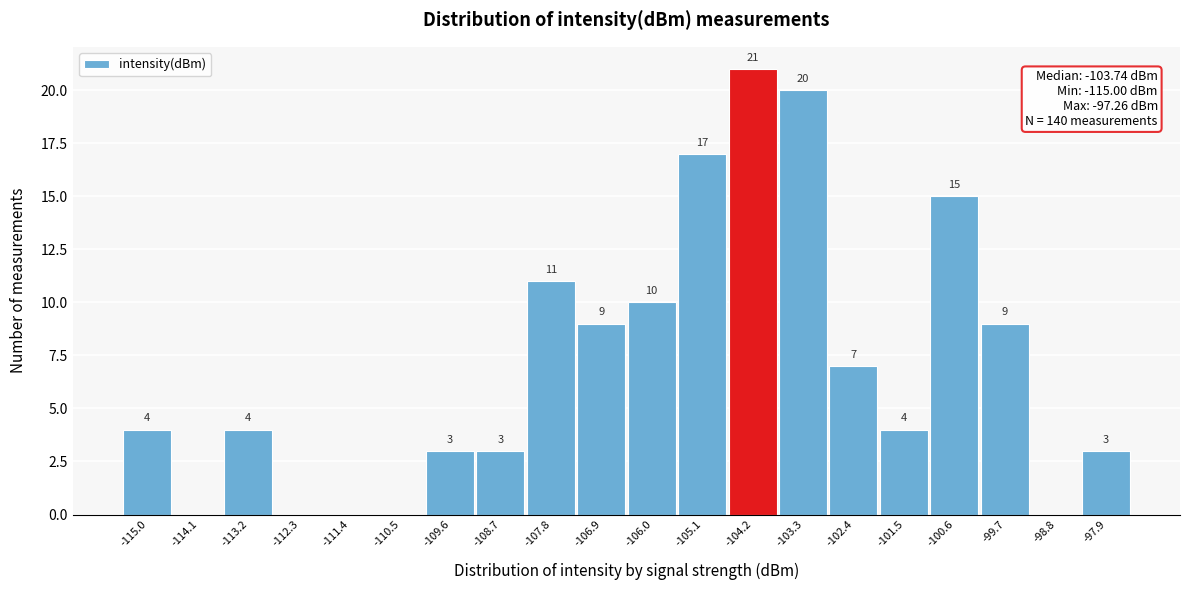

Reading left to right, transcribe all the data shown in this chart.

-115.0=4	-114.1=0	-113.2=4	-112.3=0	-111.4=0	-110.5=0	-109.6=3	-108.7=3	-107.8=11	-106.9=9	-106.0=10	-105.1=17	-104.2=21	-103.3=20	-102.4=7	-101.5=4	-100.6=15	-99.7=9	-98.8=0	-97.9=3